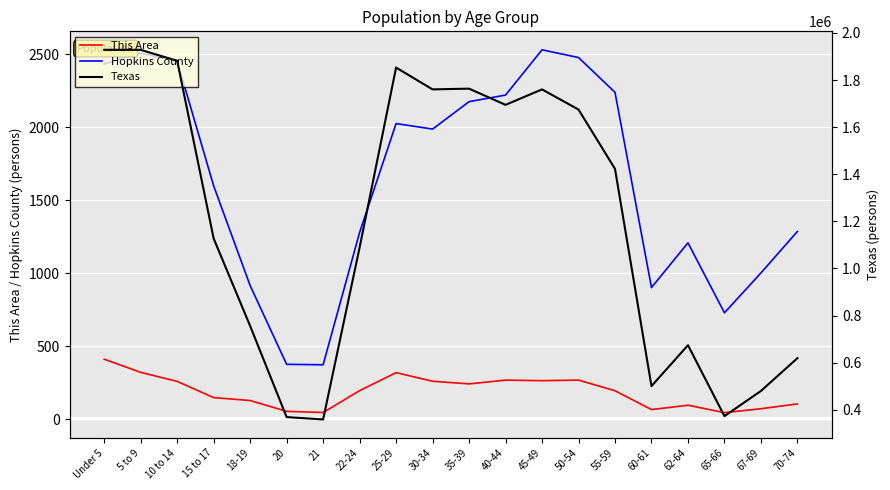

At which label does This Area reach its minimum?

65-66